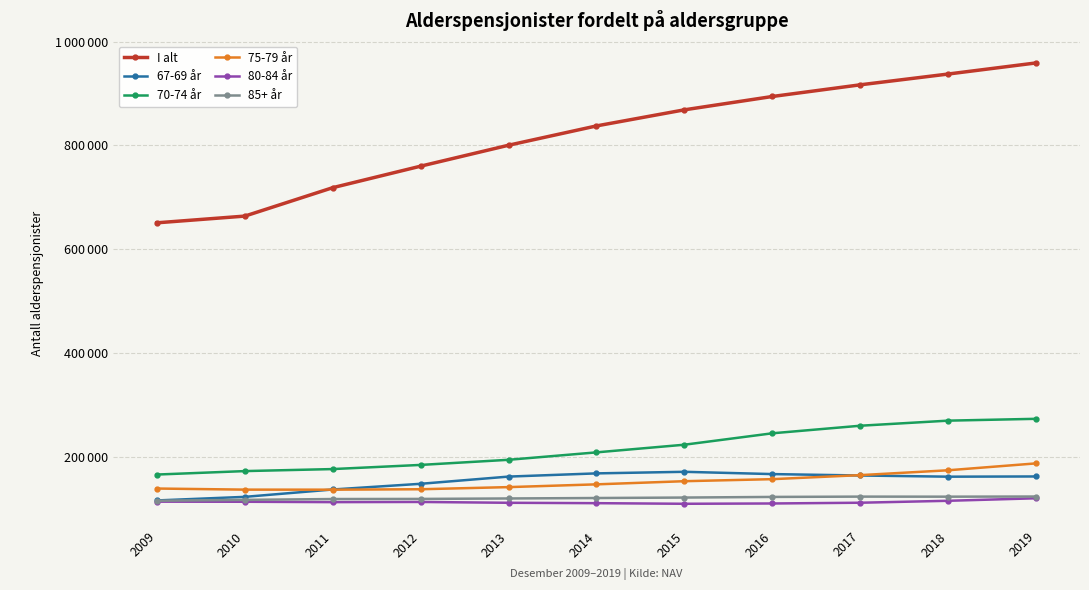

At 2009, list the series in order from smallest to largest.

80-84 år, 85+ år, 67-69 år, 75-79 år, 70-74 år, I alt